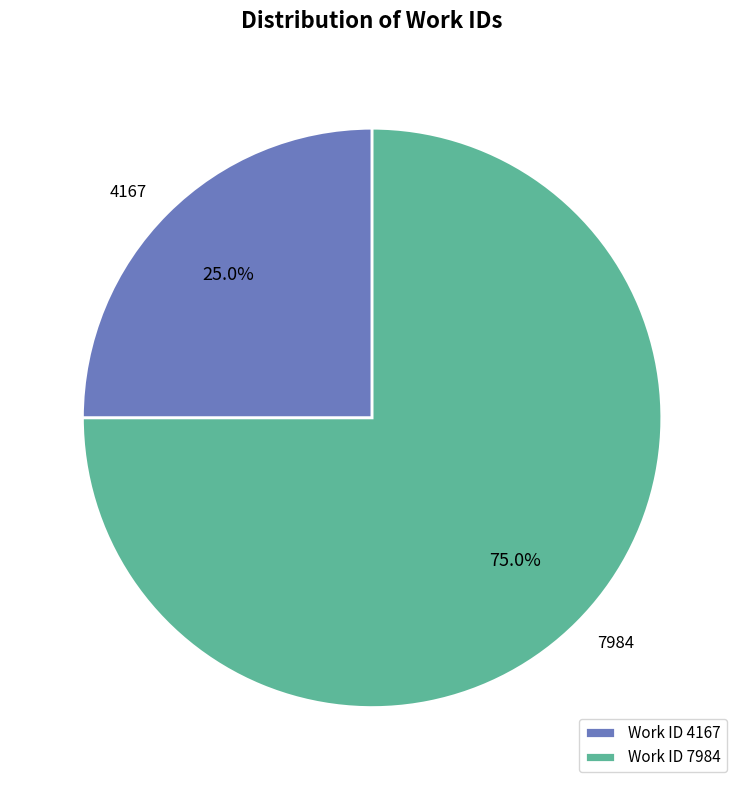

How much of the chart is everything except 7984?

25.0%